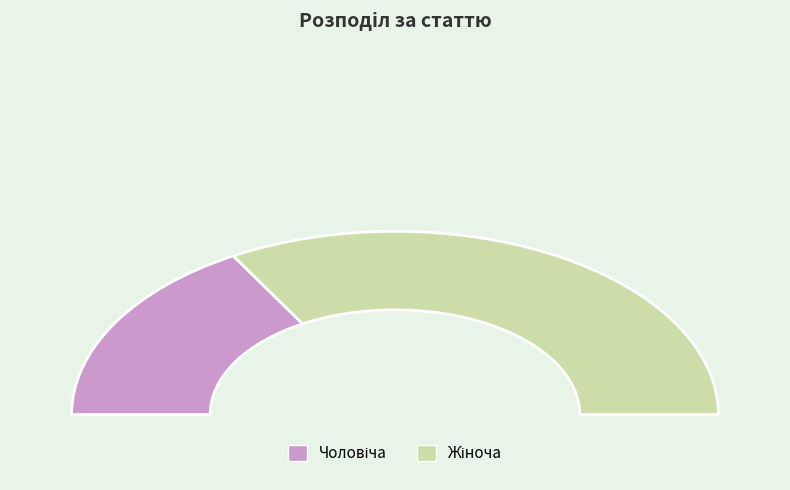

How many slices are in this pie chart?

2